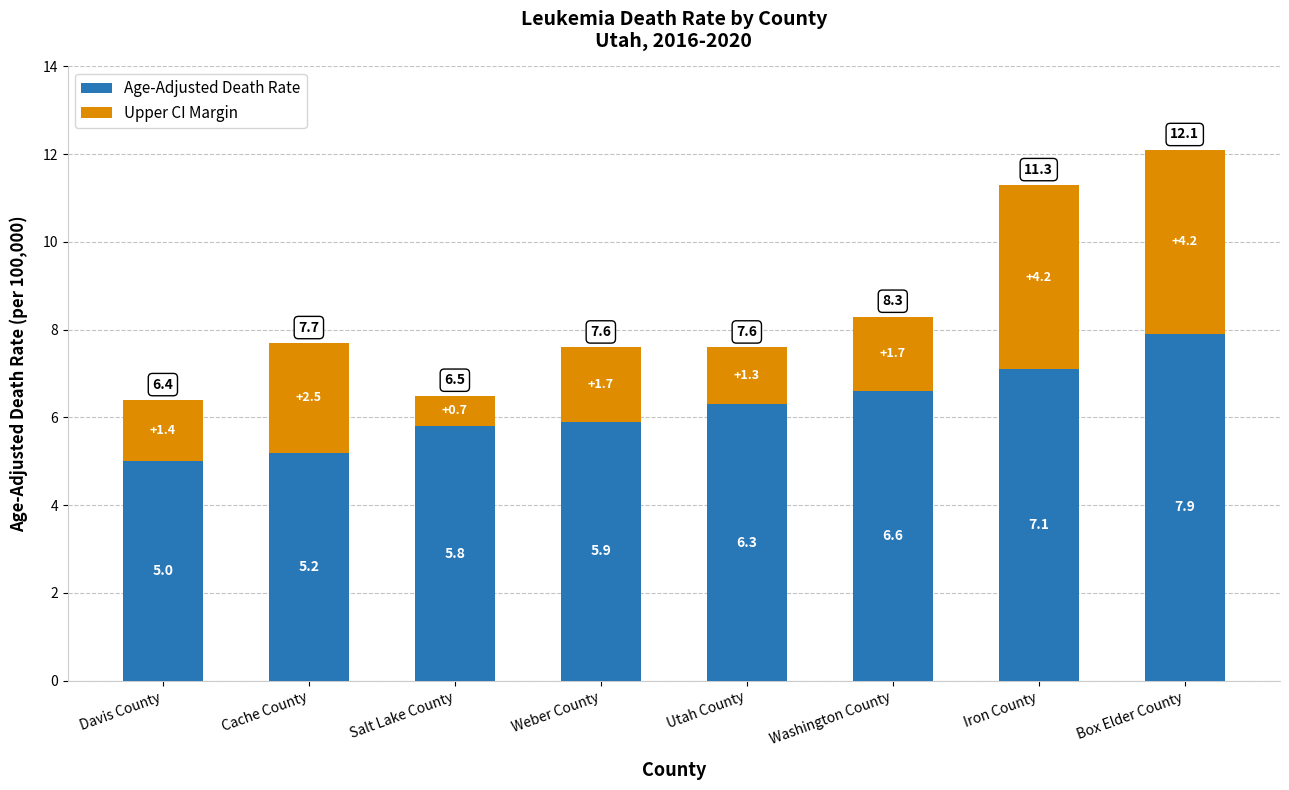

Are the bars grouped side by side (vs. stacked)?

No